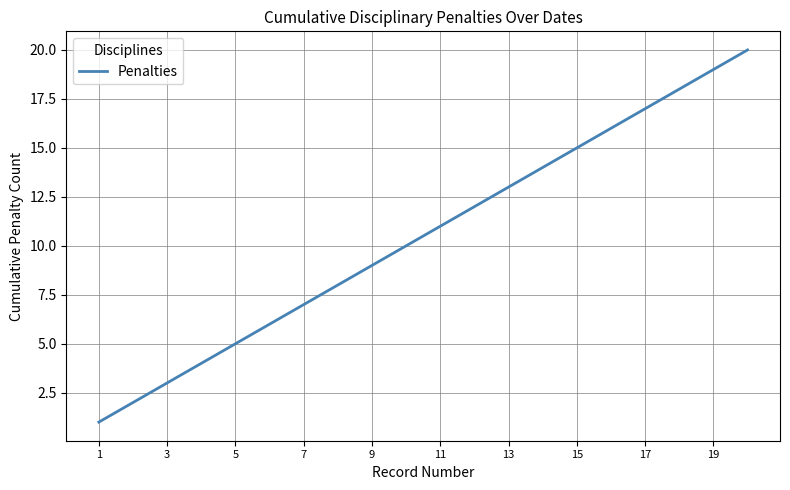

What is the maximum value shown in the chart?

20